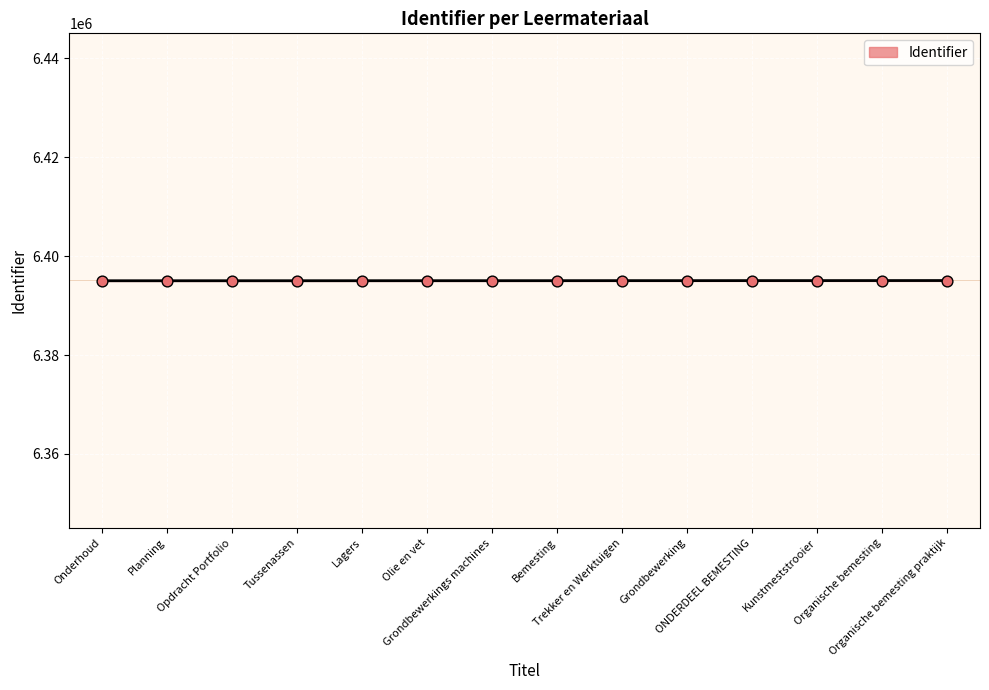

What is the ratio of the value at Grondbewerking to the value at Olie en vet?

1.0